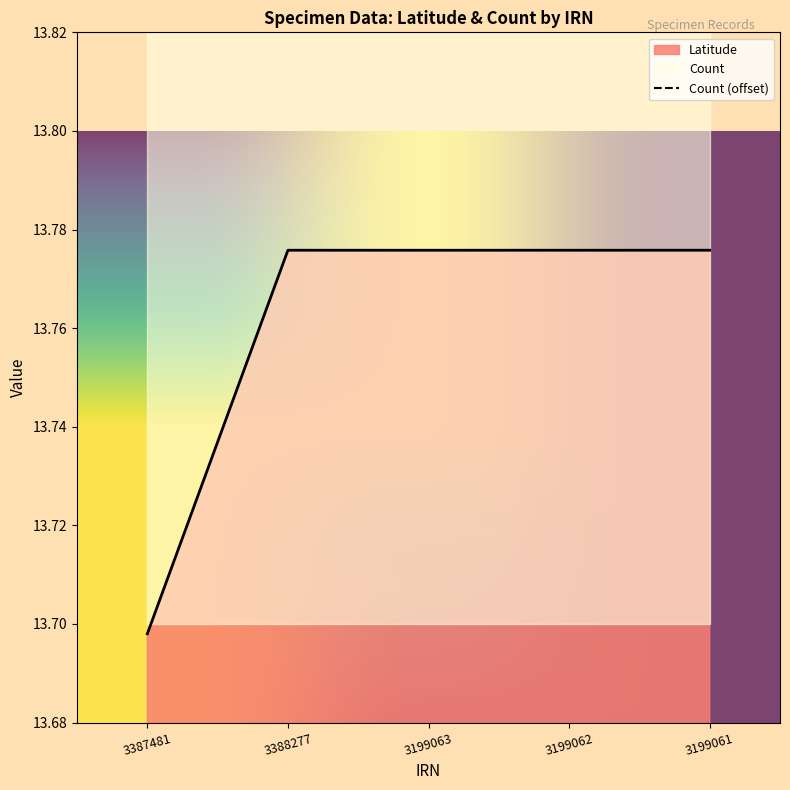

What is the smallest value displayed?

13.7